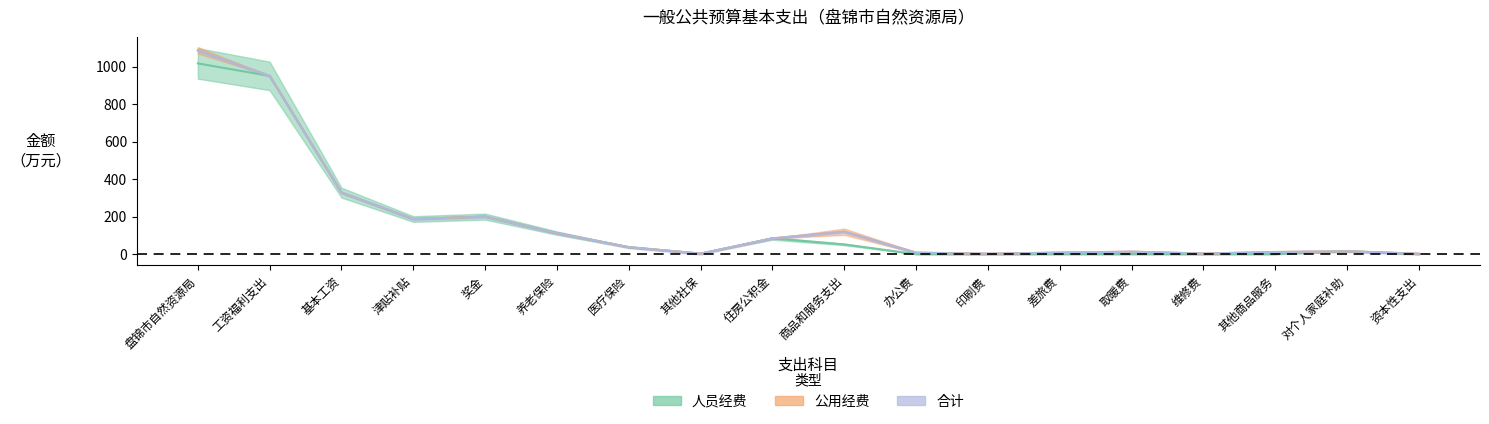

The 人员经费 series shows 321.6 at 印刷费. True or false?

False